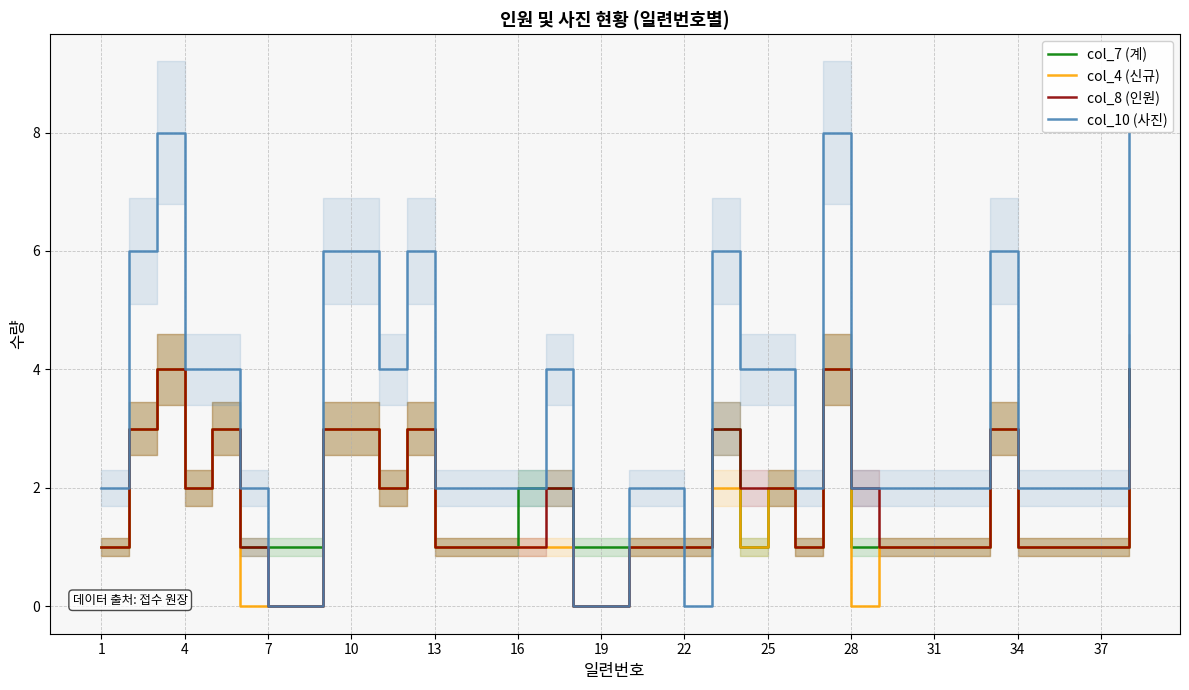

How many lines are shown in the chart?

4